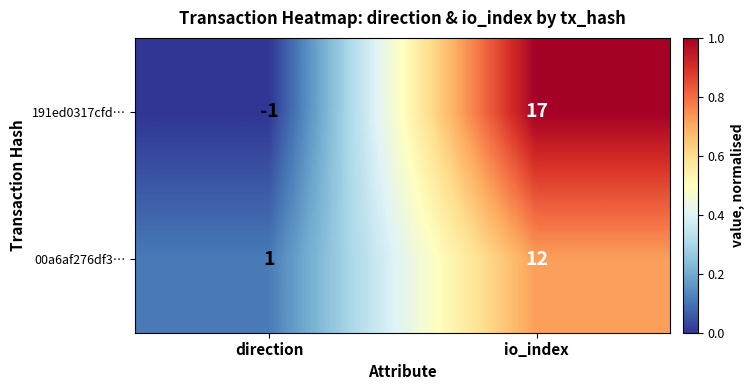

At which label is 191ed0317cfd… closest to 8?

direction